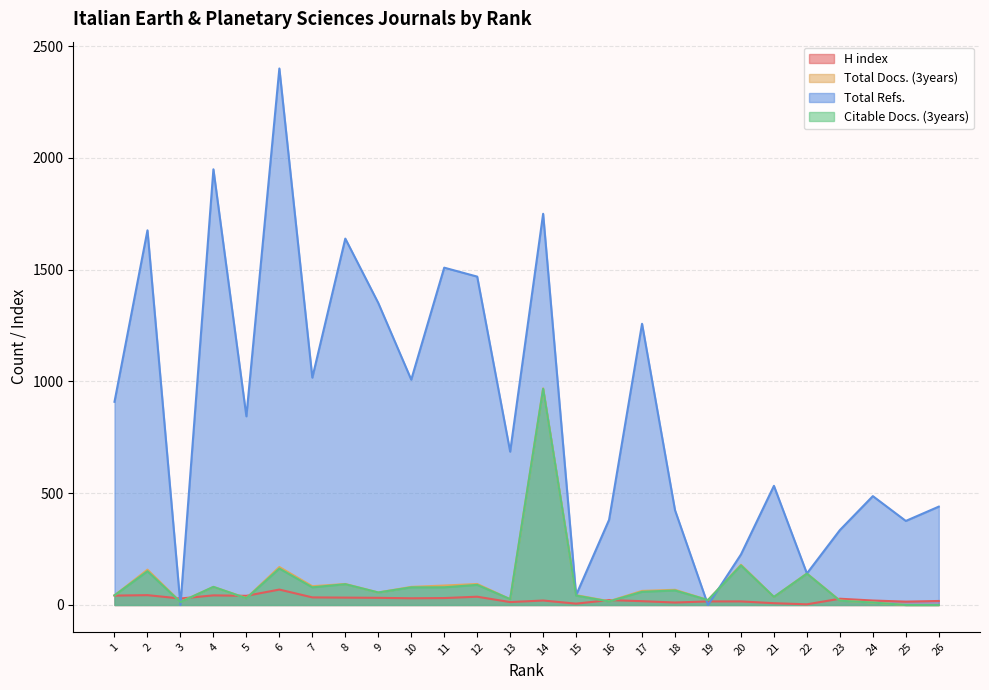

At which category does Citable Docs. (3years) reach its first local peak?

2